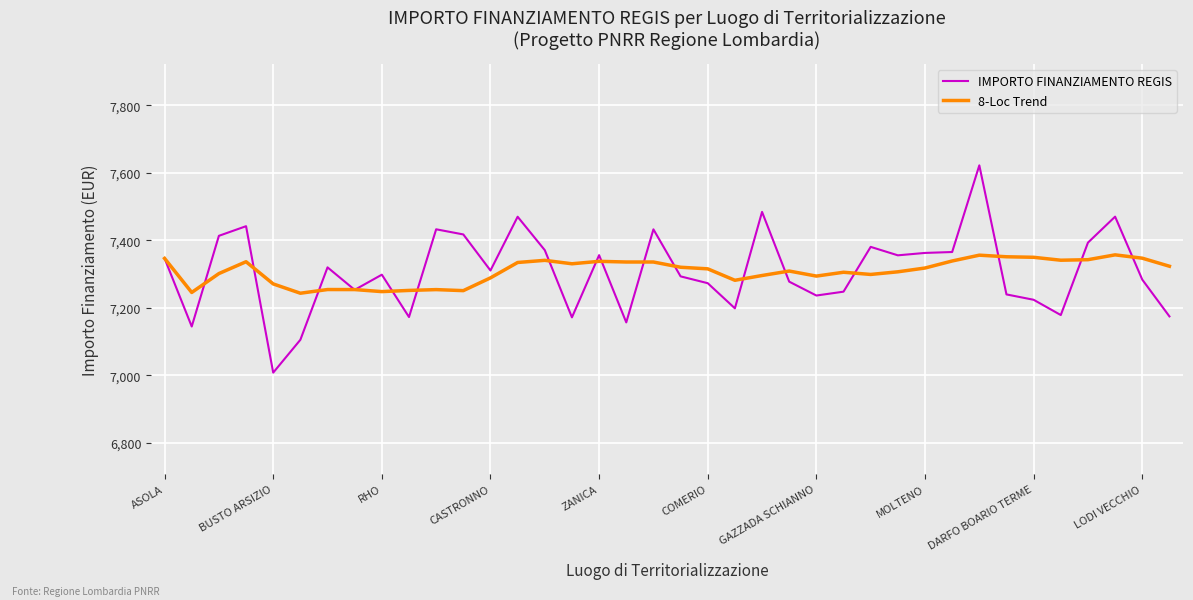

What is the difference between the second highest and minimum values in the IMPORTO FINANZIAMENTO REGIS series?

476.0